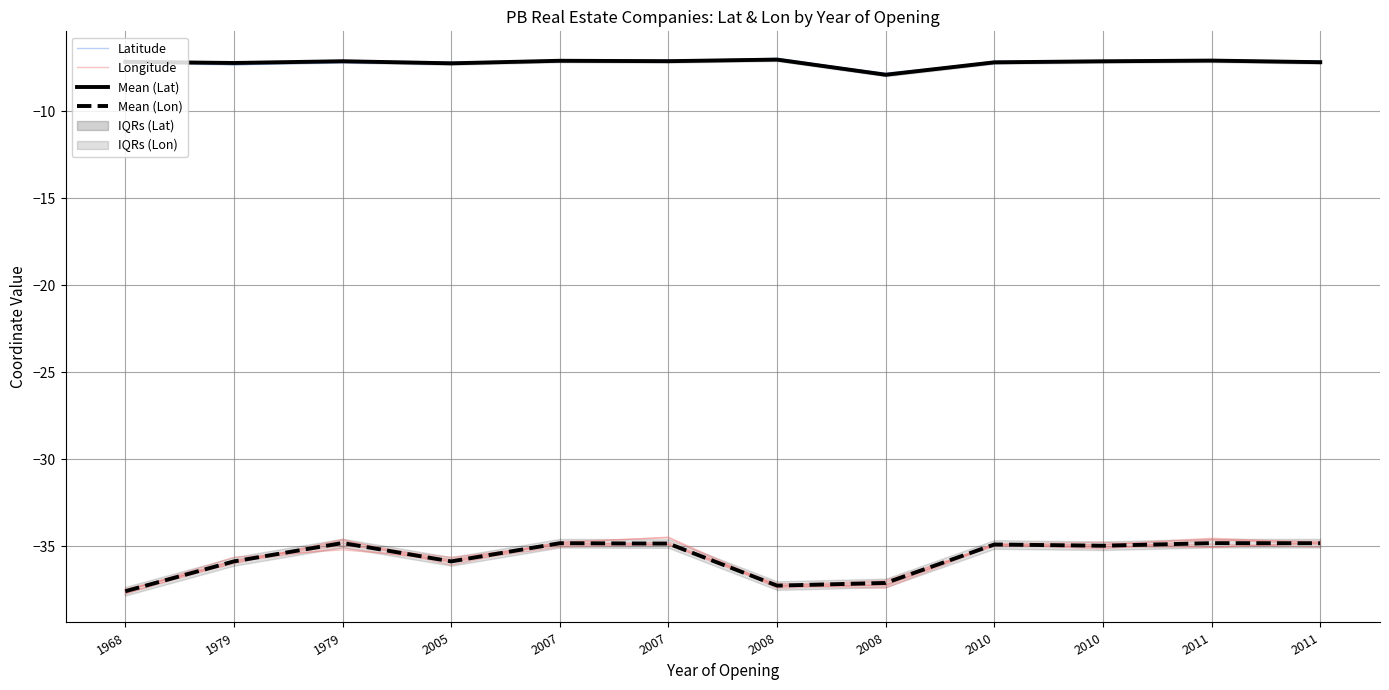

True or false: Mean (Lon) has more than 2 interior local peaks.

True